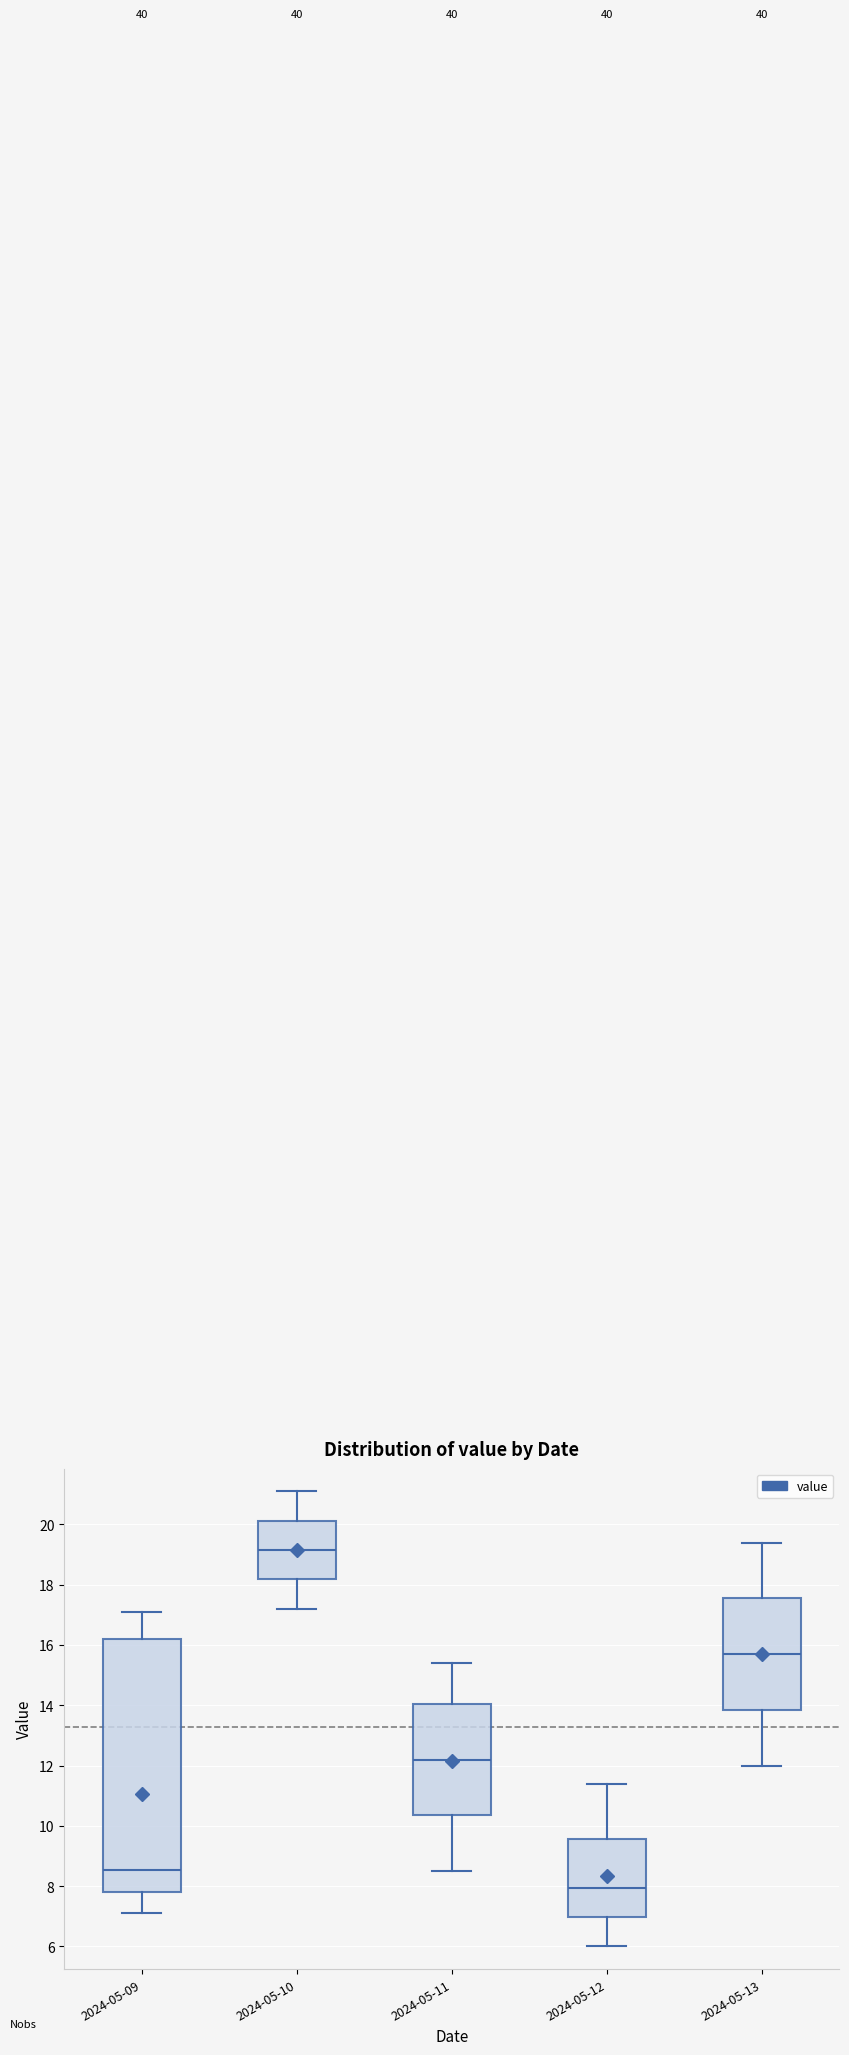

Which box has the lowest median line?

2024-05-12